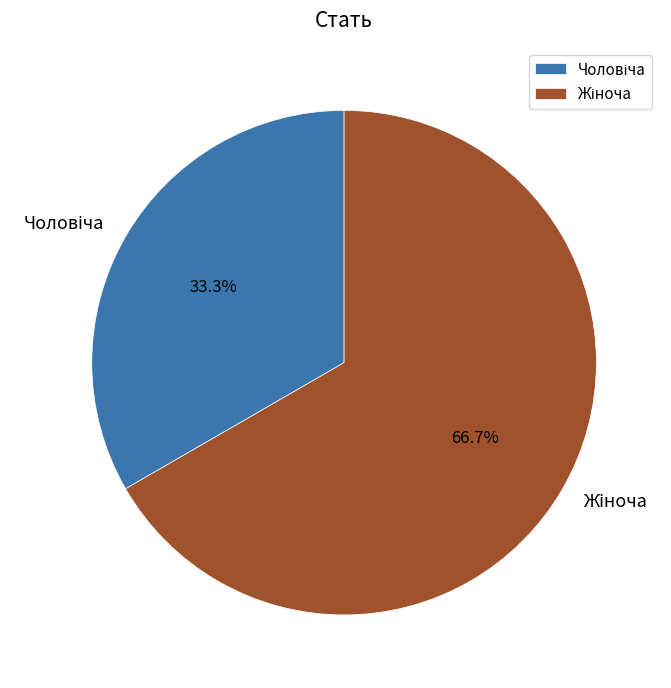

Is there any slice that represents more than half of the pie?

Yes